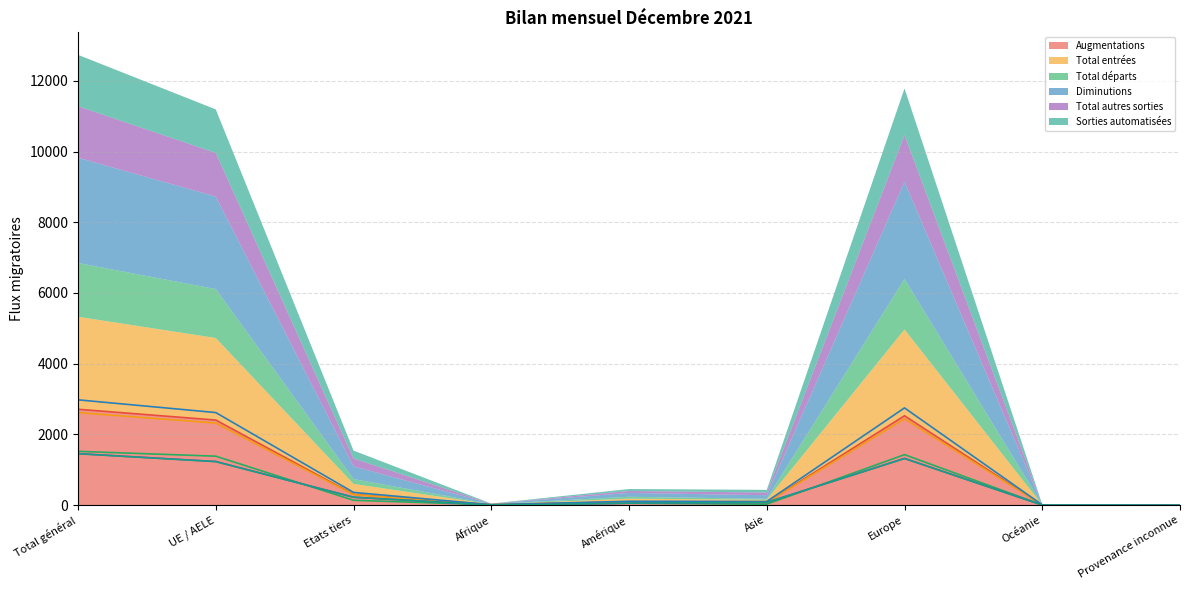

How many series are shown in this chart?

6